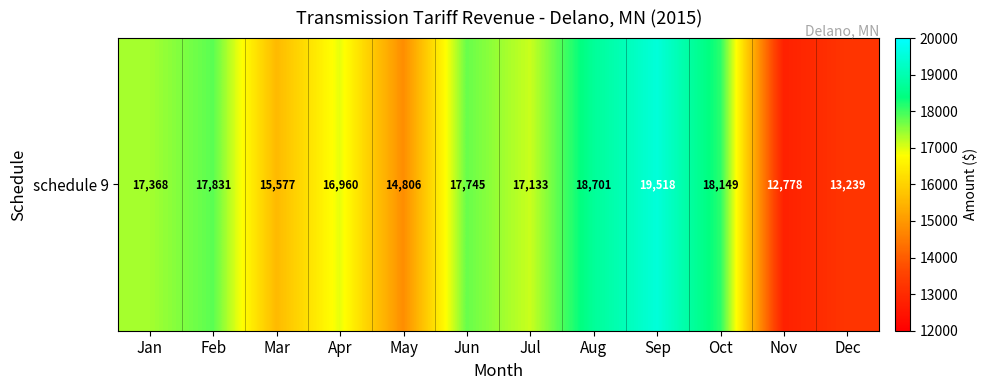

How many distinct data groups are displayed?

1